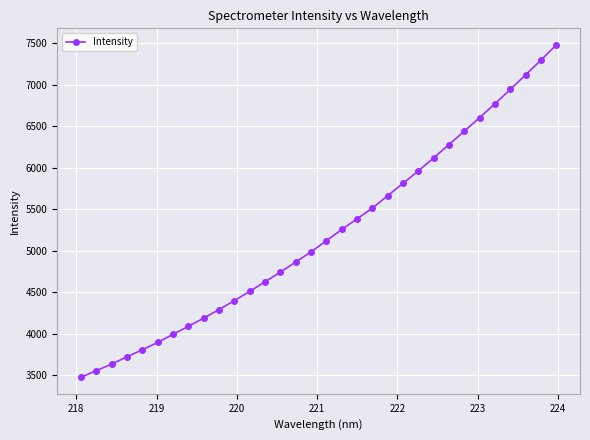

What is the value of the 26th point from the left?

6442.7